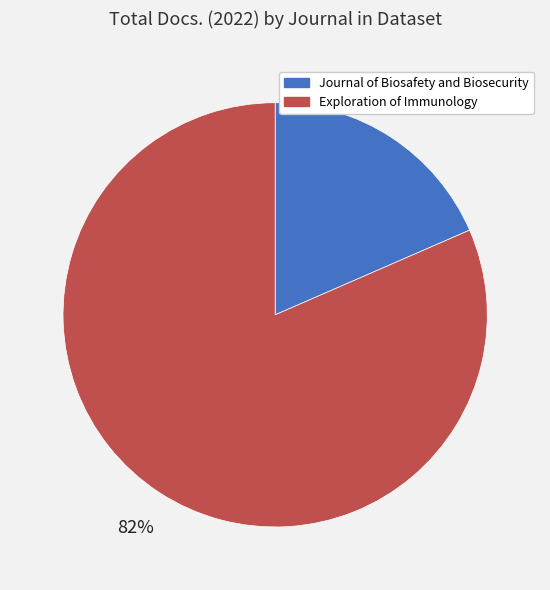

To the nearest percent, what portion does Exploration of Immunology represent?

82%